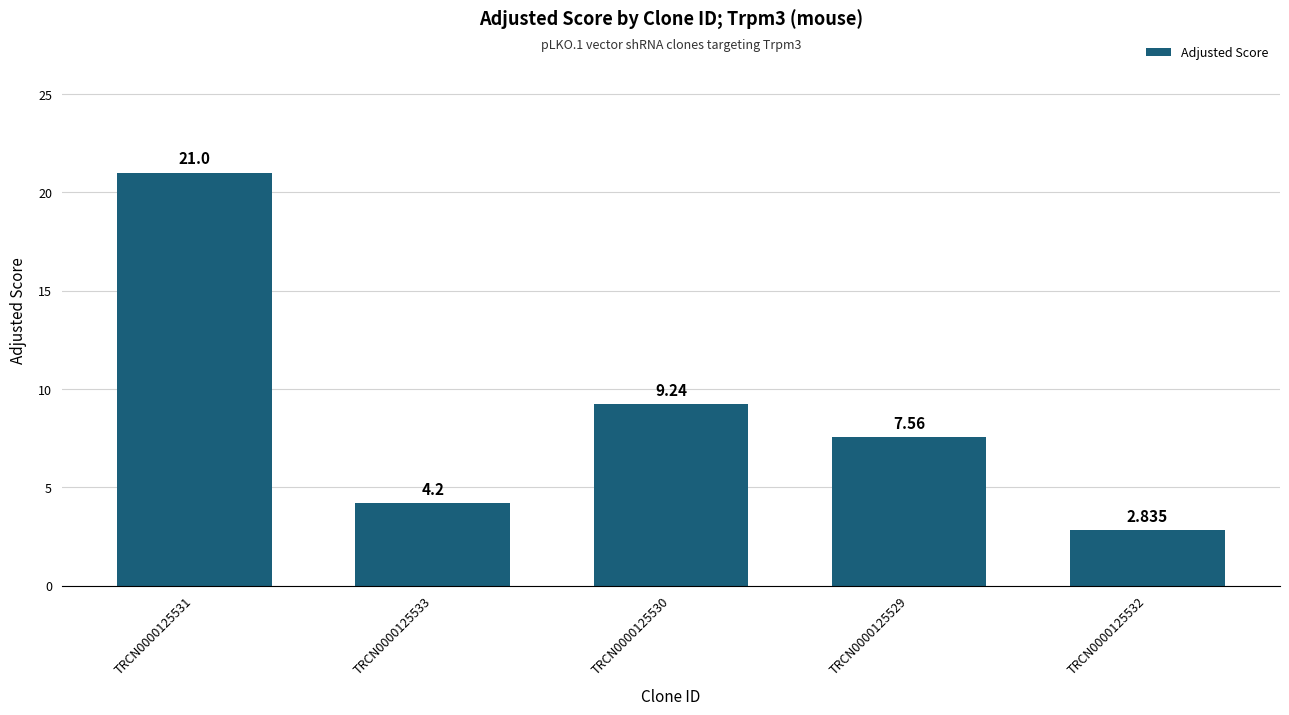

Count the number of categories in the chart.

5